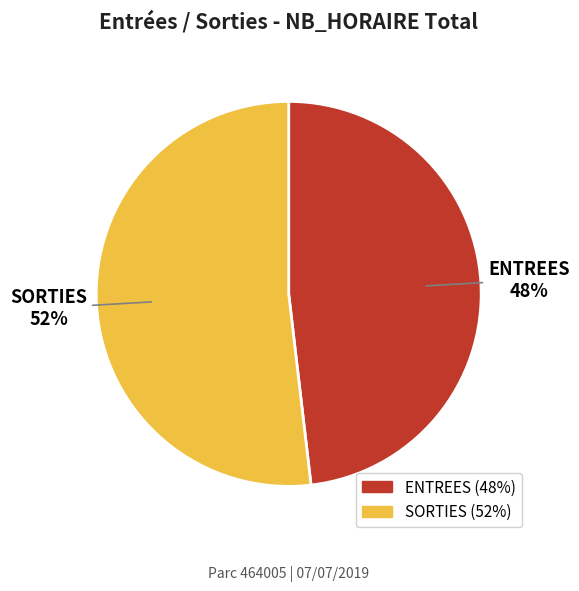

What is the smallest slice in the pie chart?

ENTREES